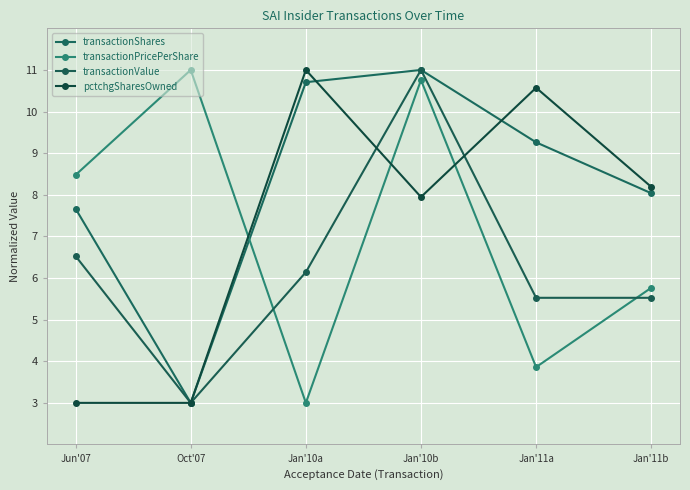

Where do transactionPricePerShare and transactionShares first cross each other?

Oct'07 and Jan'10a